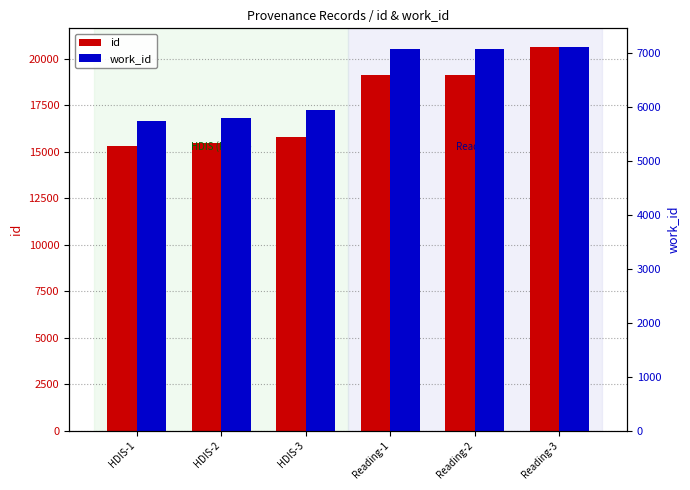

What is the difference between the id values at HDIS-3 and HDIS-2?

343